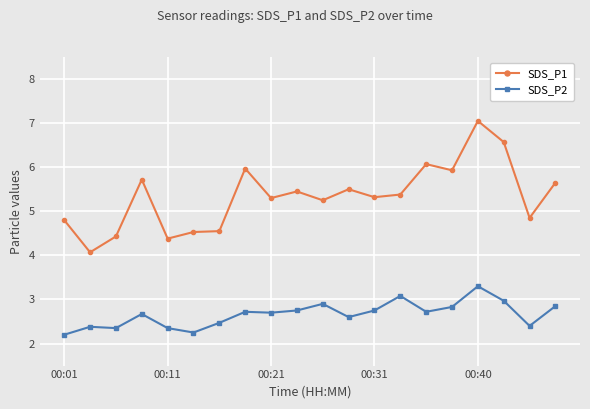

Rank the series by their maximum value, from highest to lowest.

SDS_P1, SDS_P2